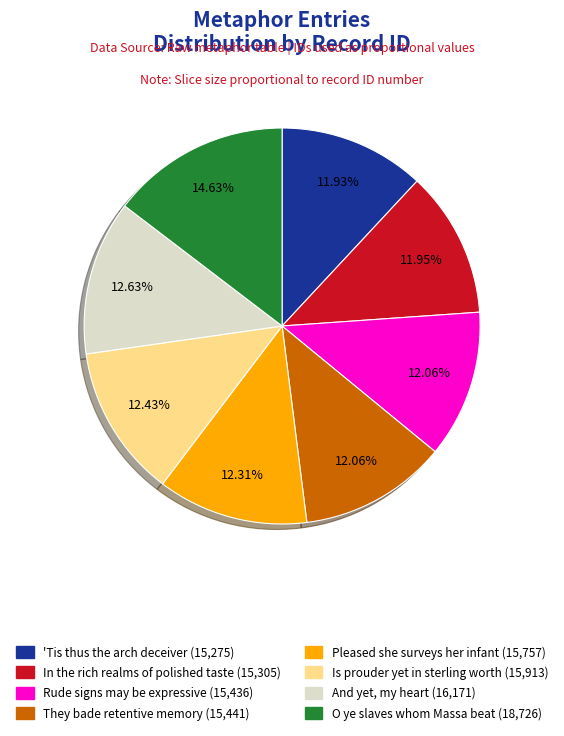

Is there any slice that represents more than half of the pie?

No